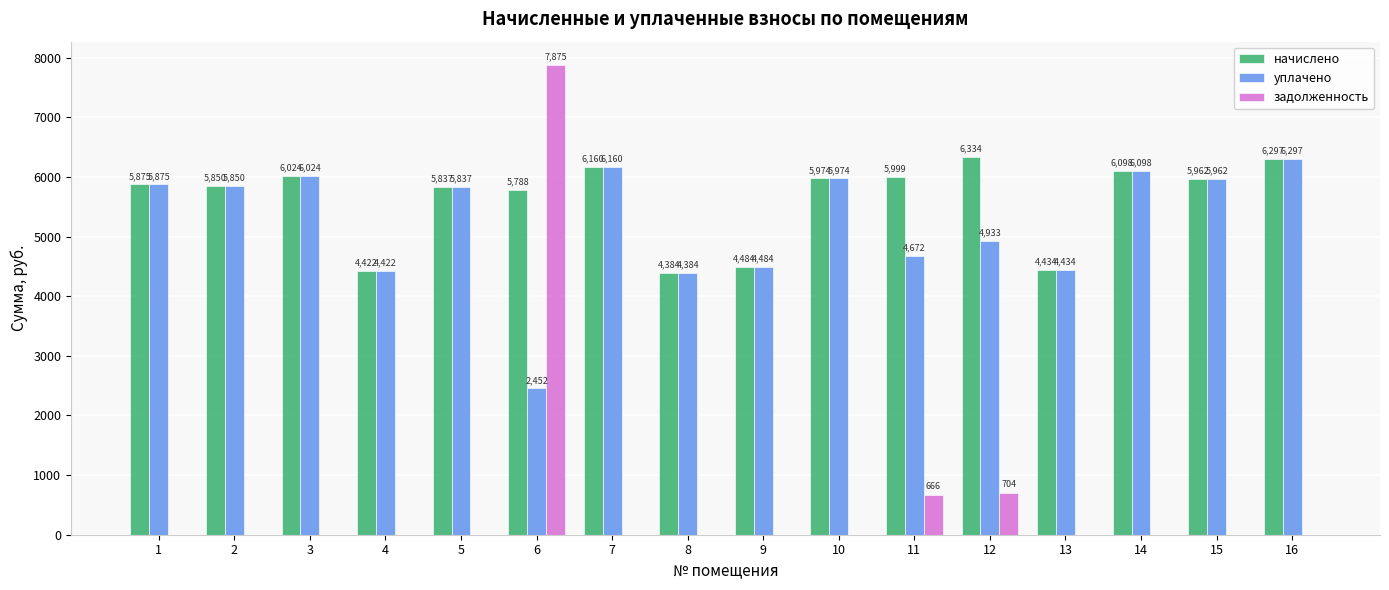

The задолженность series shows 0.0 at 14. True or false?

True